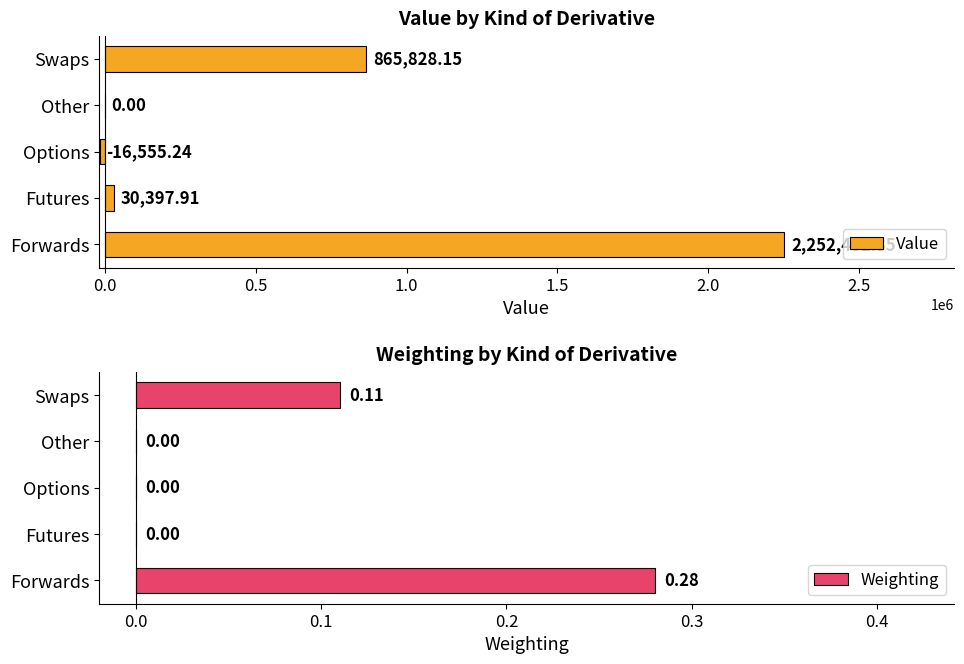

What is the sum of all Value values?

3132103.2